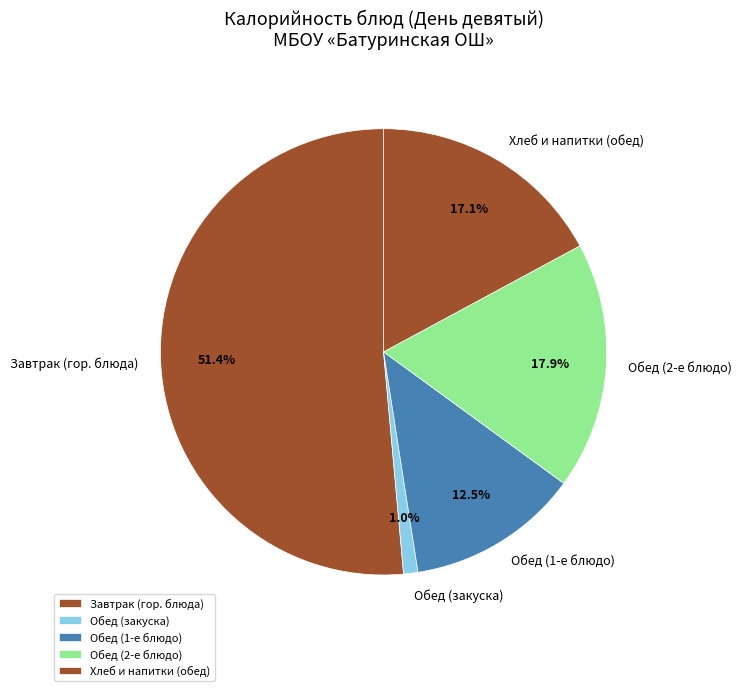

Between Хлеб и напитки (обед) and Обед (2-е блюдо), which is larger?

Обед (2-е блюдо)